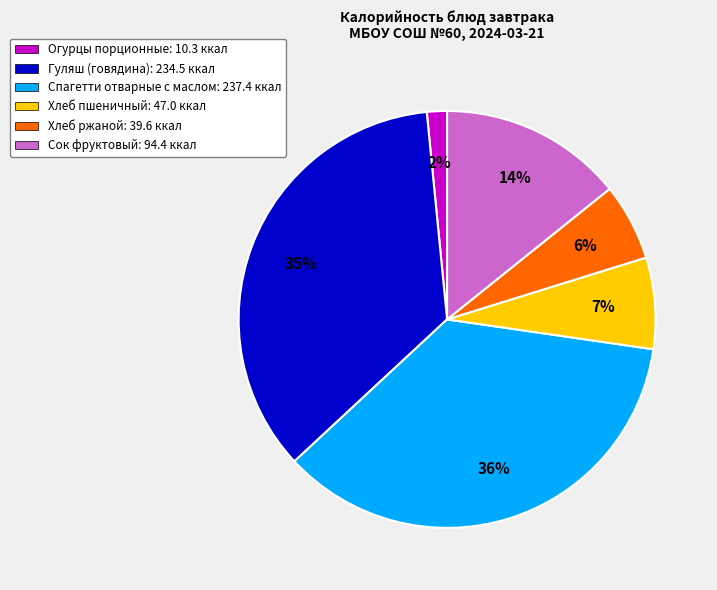

What percentage is the Огурцы порционные slice, to the nearest percent?

2%